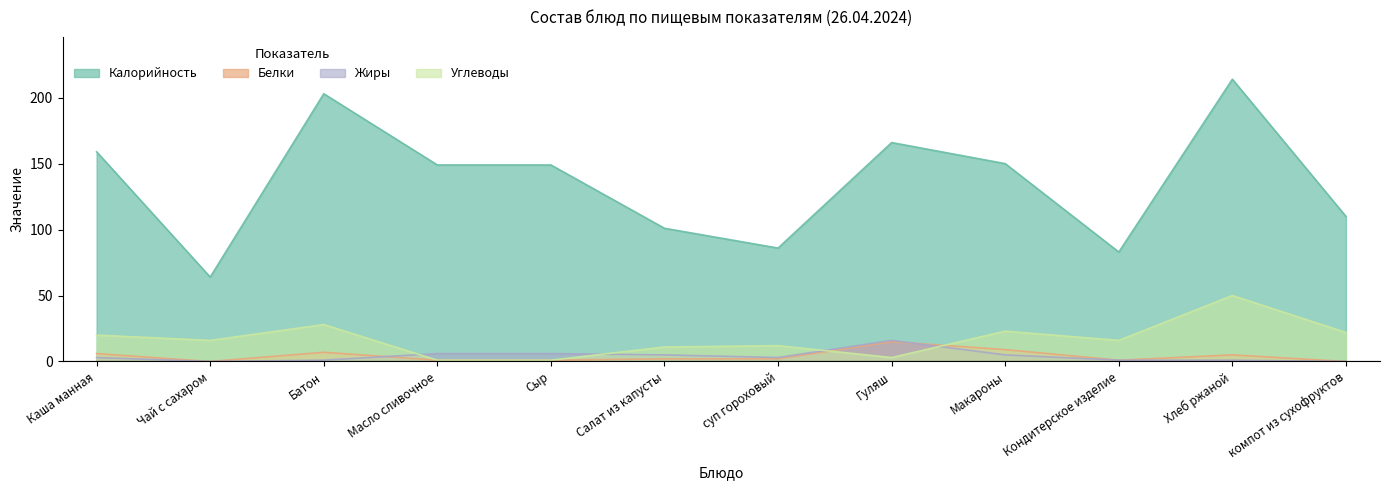

True or false: Белки has more than 1 points higher than both neighbors.

True